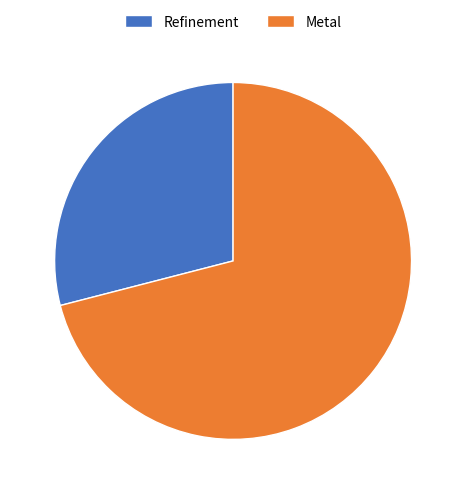

Is it true that Refinement is 23% of the pie?

False